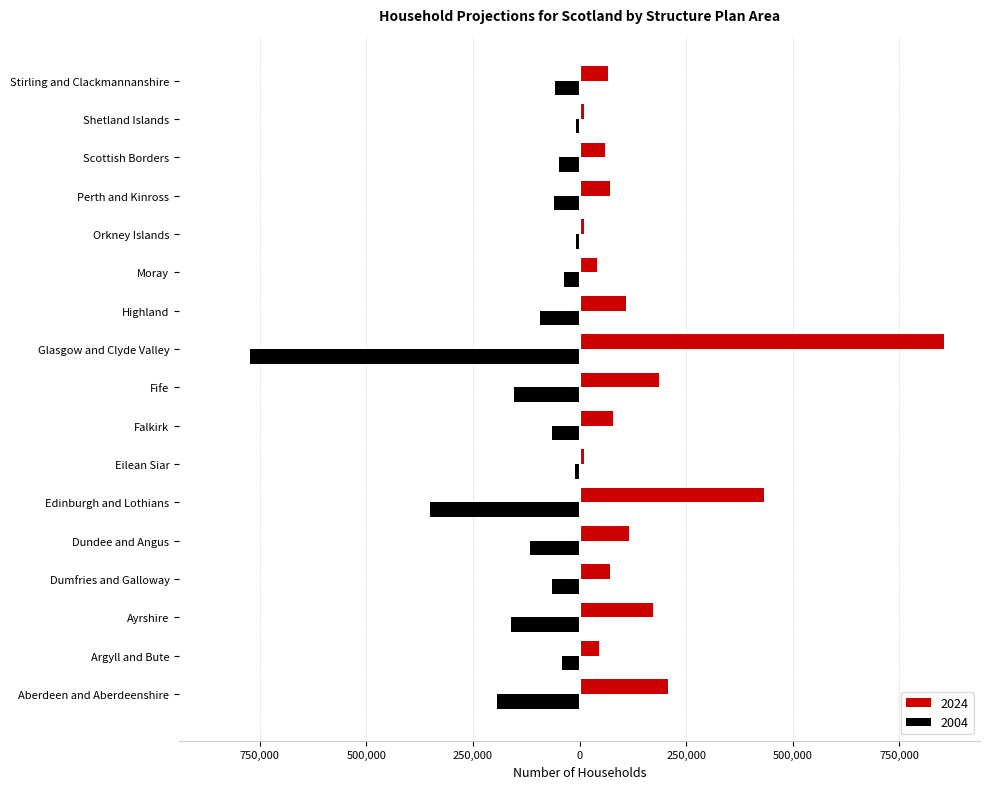

What are all the series names shown in the legend?

2024, 2004